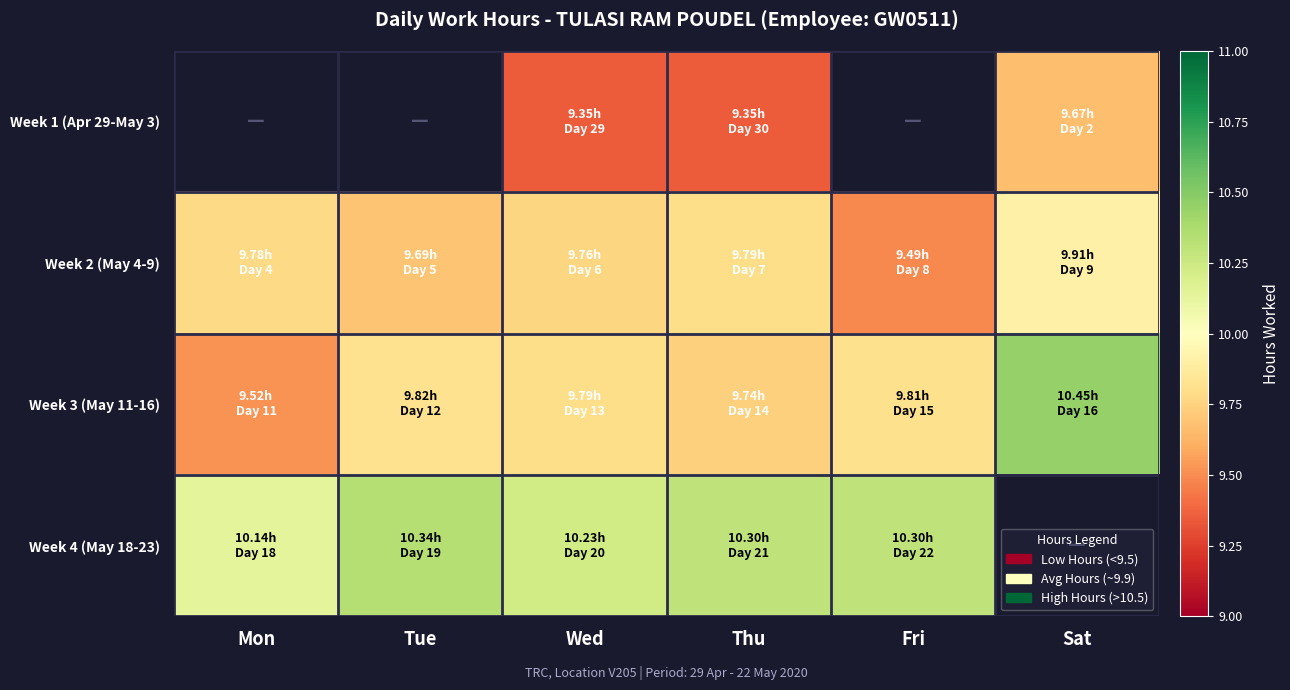

What is the total value across all series at Wed?

39.1